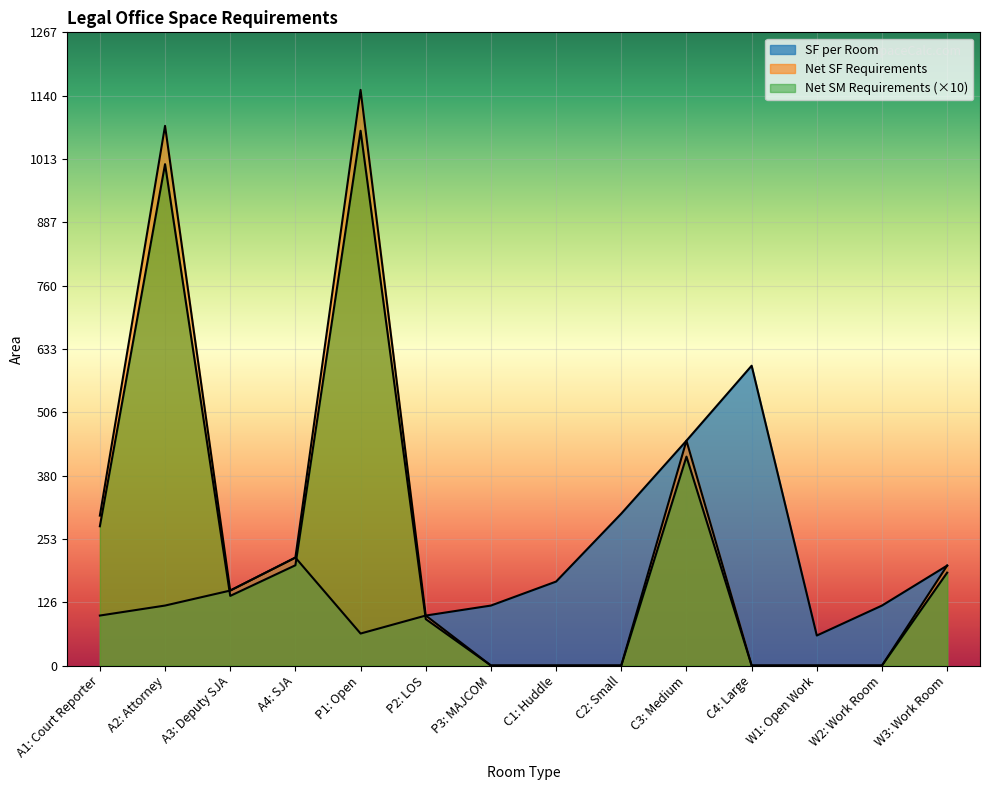

What is the average value of the Net SF Requirements series?

260.6